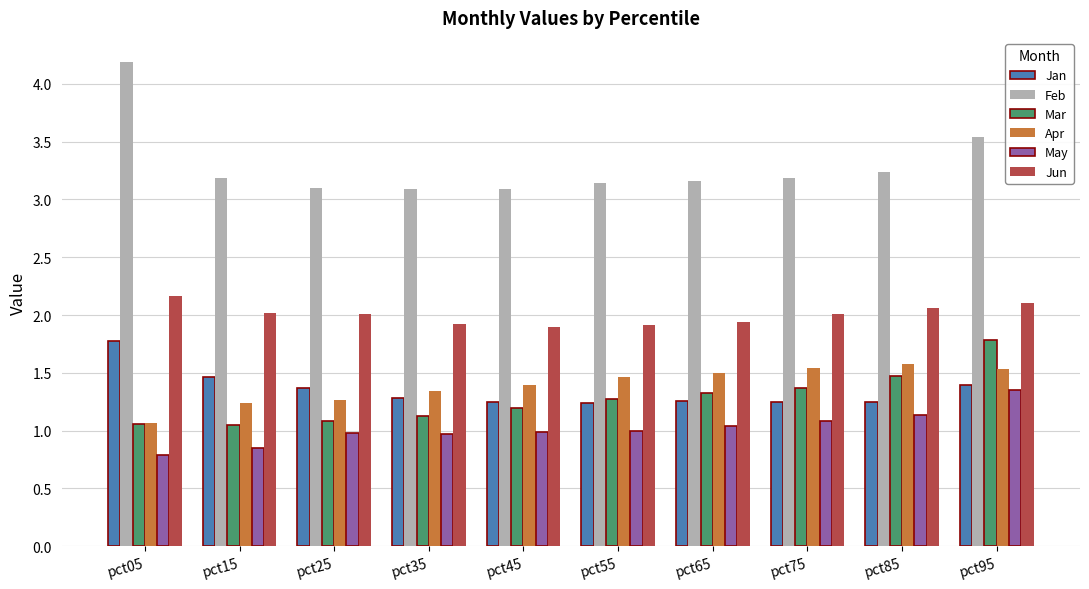

How many series are shown in this chart?

6